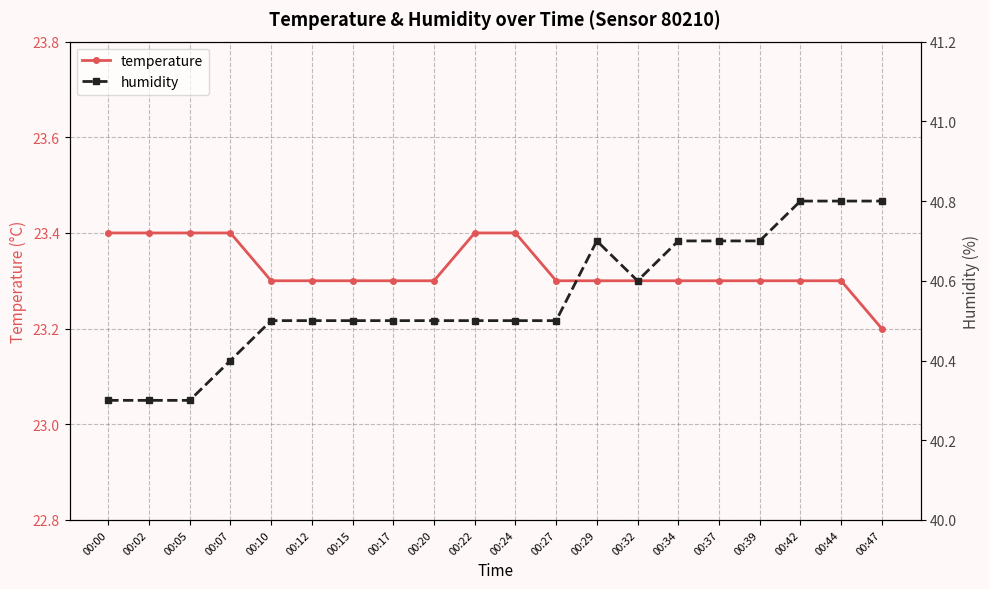

Reading left to right, list all the values displayed in this chart.

temperature: 00:00=23.4	00:02=23.4	00:05=23.4	00:07=23.4	00:10=23.3	00:12=23.3	00:15=23.3	00:17=23.3	00:20=23.3	00:22=23.4	00:24=23.4	00:27=23.3	00:29=23.3	00:32=23.3	00:34=23.3	00:37=23.3	00:39=23.3	00:42=23.3	00:44=23.3	00:47=23.2
humidity: 00:00=40.3	00:02=40.3	00:05=40.3	00:07=40.4	00:10=40.5	00:12=40.5	00:15=40.5	00:17=40.5	00:20=40.5	00:22=40.5	00:24=40.5	00:27=40.5	00:29=40.7	00:32=40.6	00:34=40.7	00:37=40.7	00:39=40.7	00:42=40.8	00:44=40.8	00:47=40.8